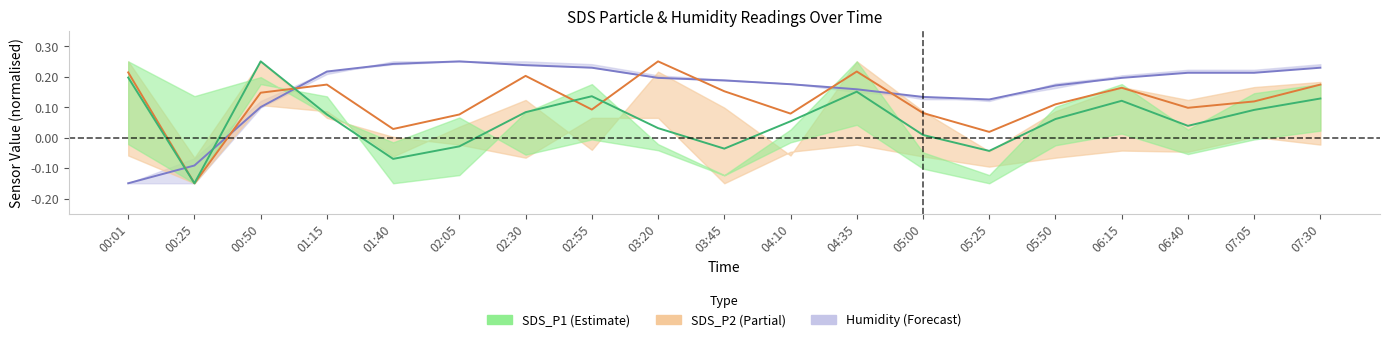

What is the difference between the second highest and second lowest values in the SDS_P2 series?

0.2